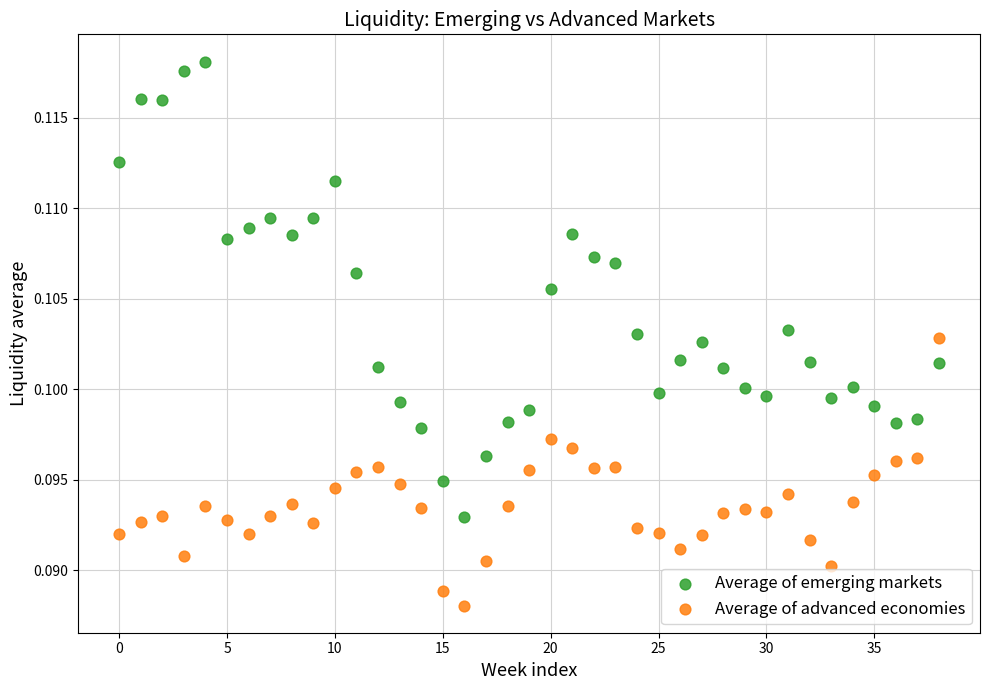

Which series contains the lowest Y value?

Average of advanced economies